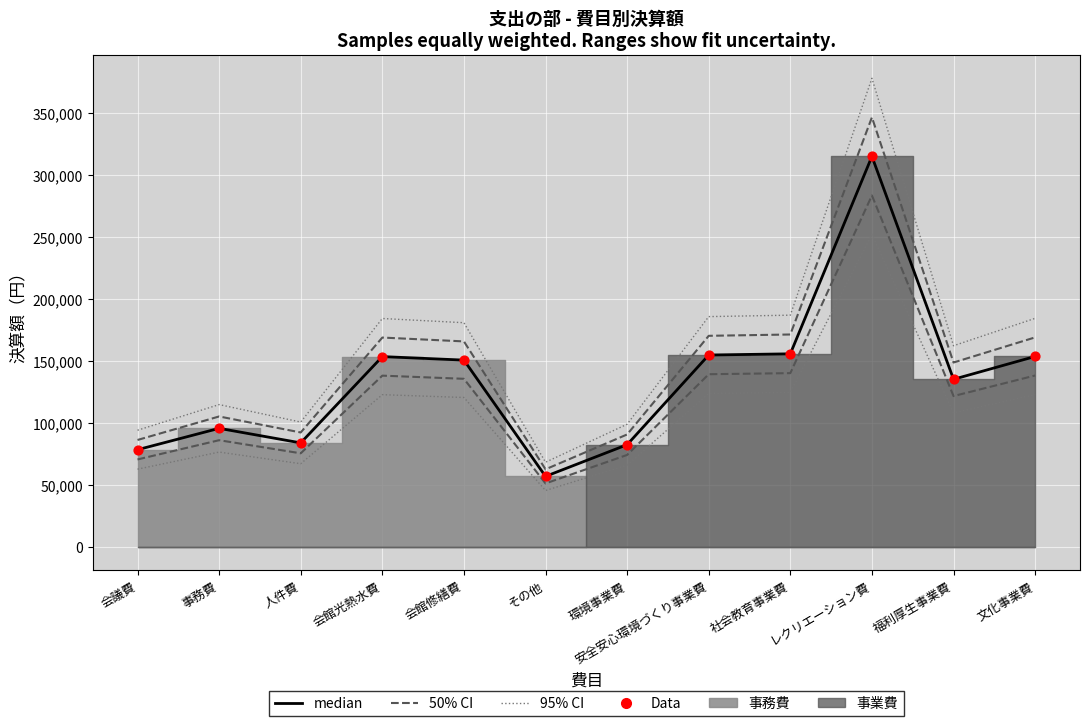

Which series has the largest total across all categories?

95% CI